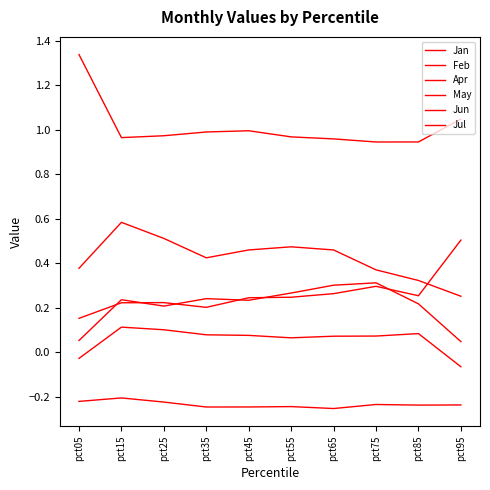

The Jun series shows 0.1 at pct85. True or false?

False